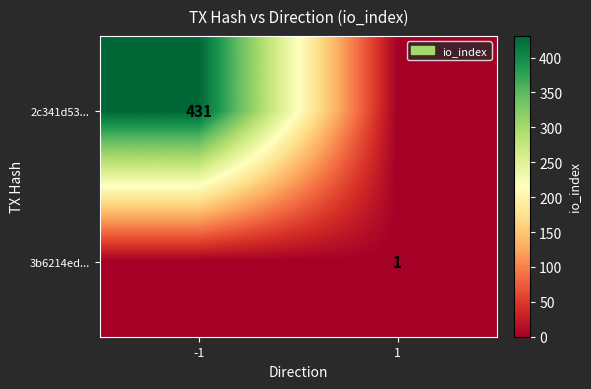

True or false: 2c341d53... has a value of 609 at -1.

False